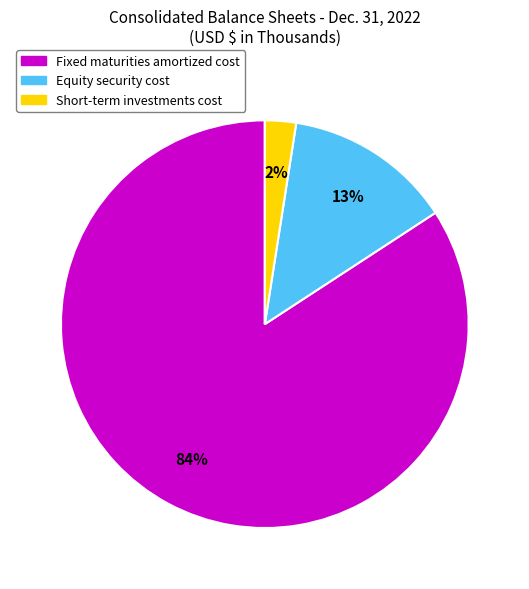

Is it true that Short-term investments cost is 2% of the pie?

True